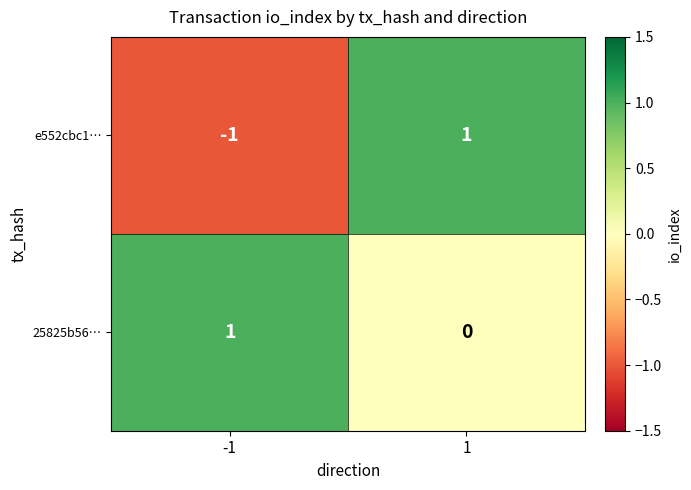

Count the number of data series in this chart.

2